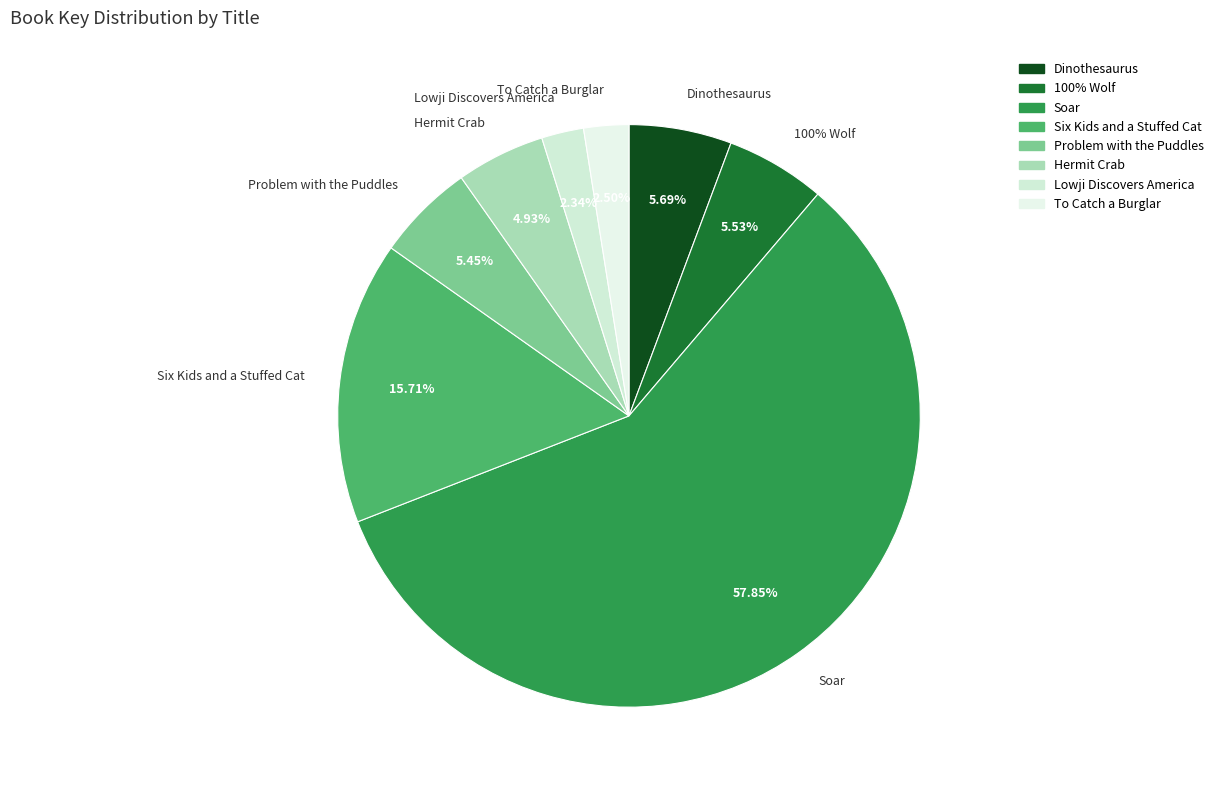

What is the majority slice?

Soar